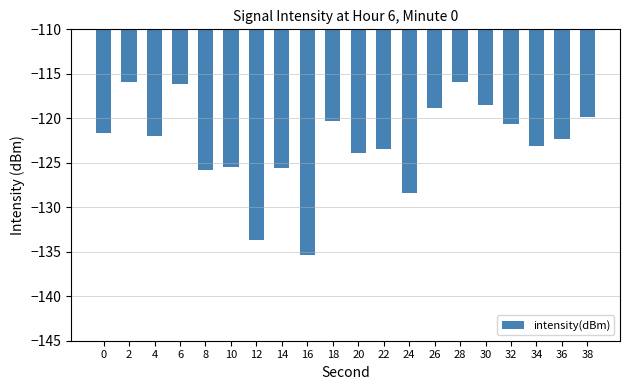

Does the chart contain stacked bars?

No